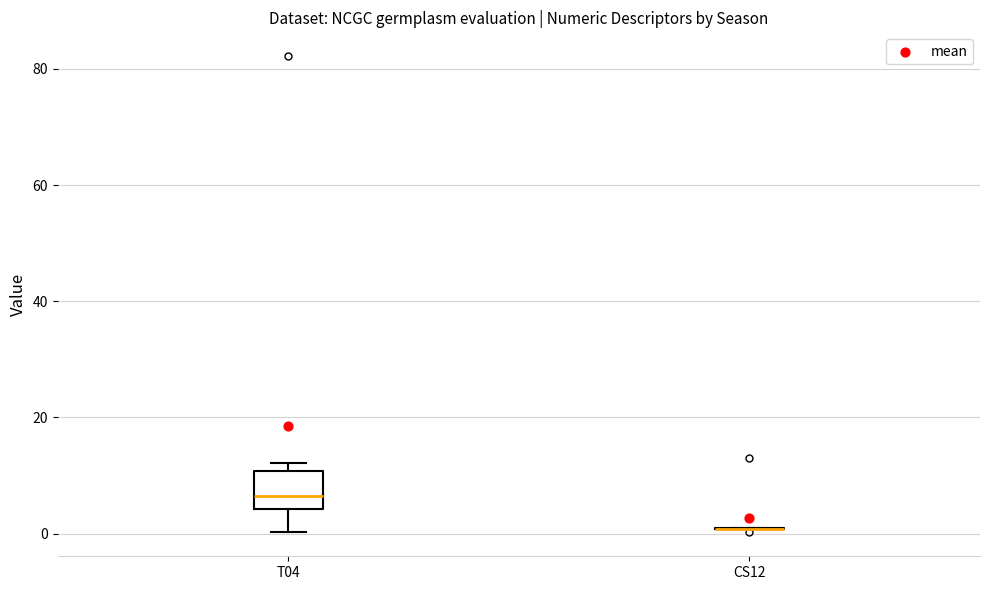

Reading left to right, transcribe this box plot: for each box, give where its median line is, the range the box spans, and where its two whiskers end, as read against the y-axis. The values are not printed on the chart, so give them approximately, as read against the axis.

T04: median 6, box 4 to 10, whiskers 0 to 12
CS12: box collapsed to a line at 0, whiskers 0 to 2